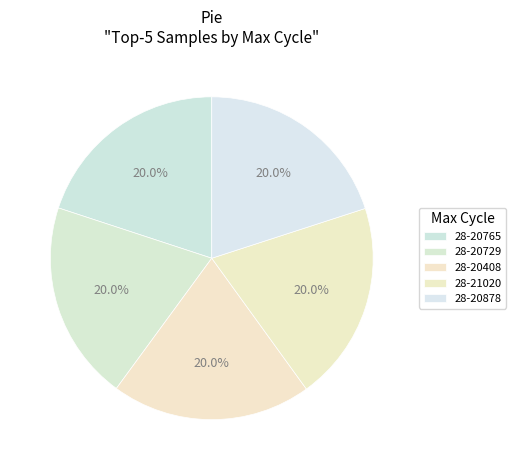

Does 28-21020 represent more than half of the total?

No